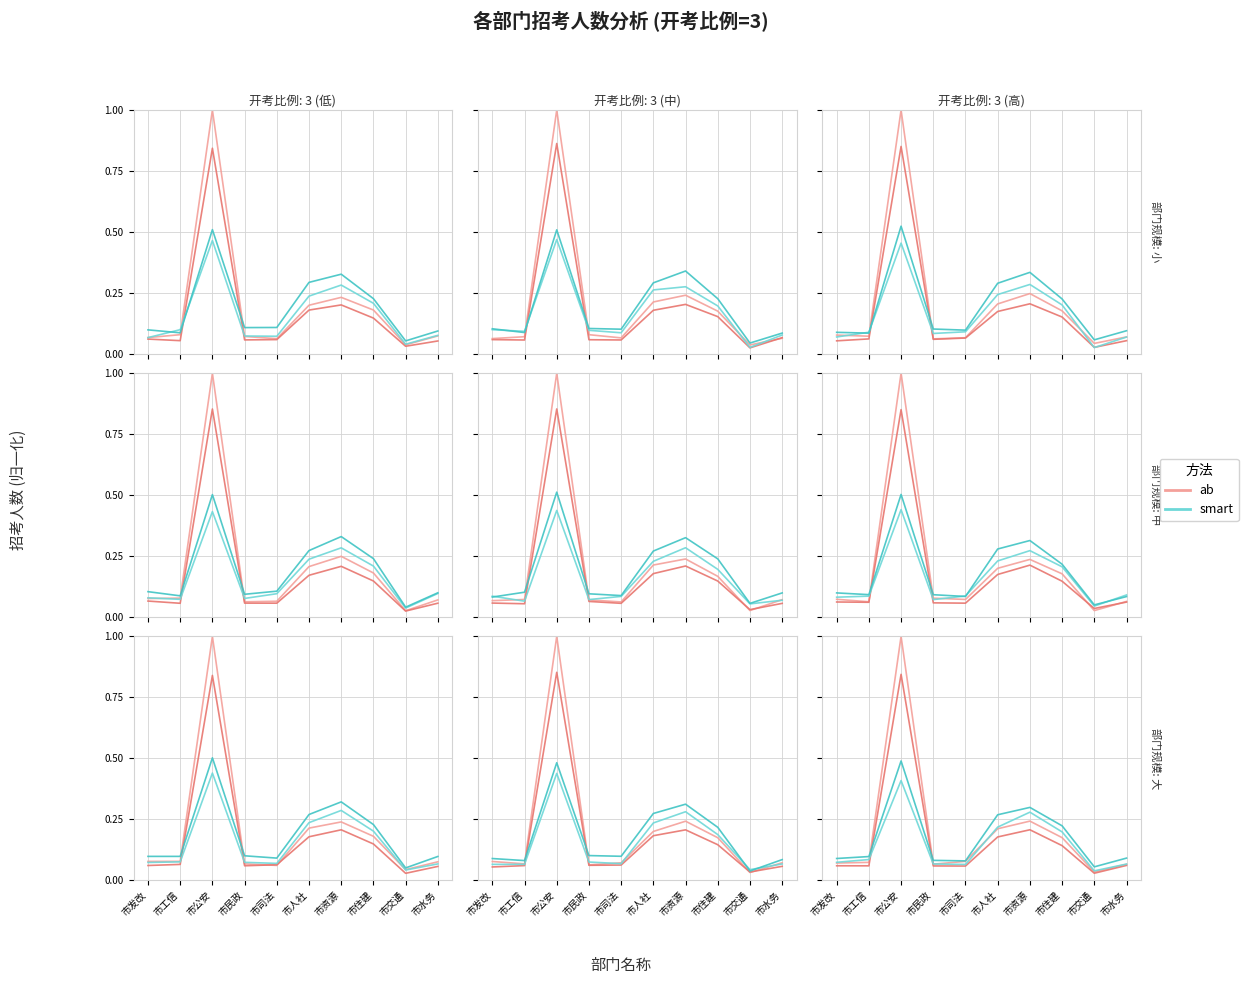

What is the difference between the maximum and minimum values in the smart series?

0.4